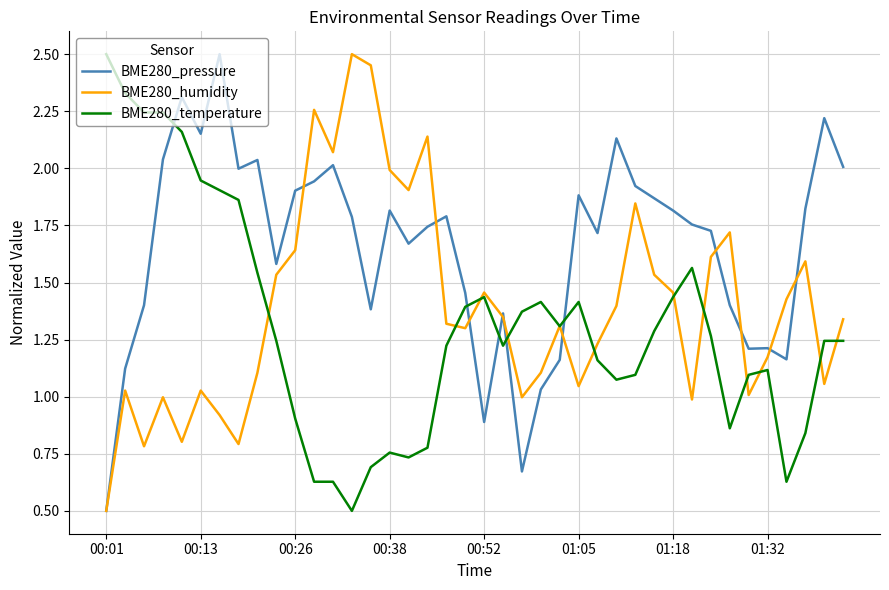

List the series in order of their overall mean, highest first.

BME280_pressure, BME280_humidity, BME280_temperature